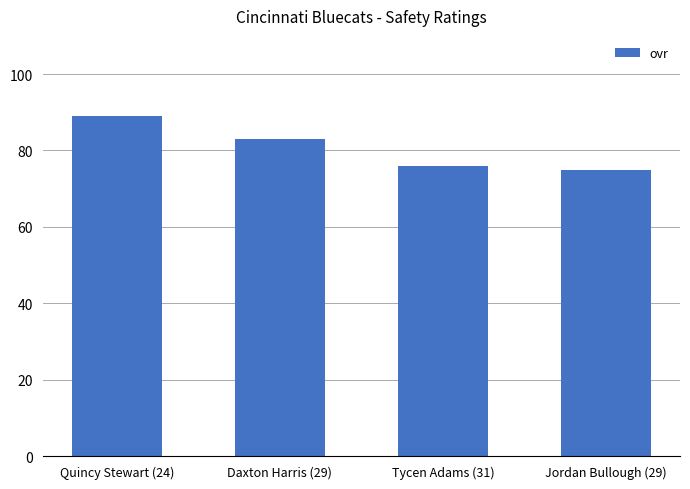

Is it true that the value at Tycen Adams (31) is 76?

True